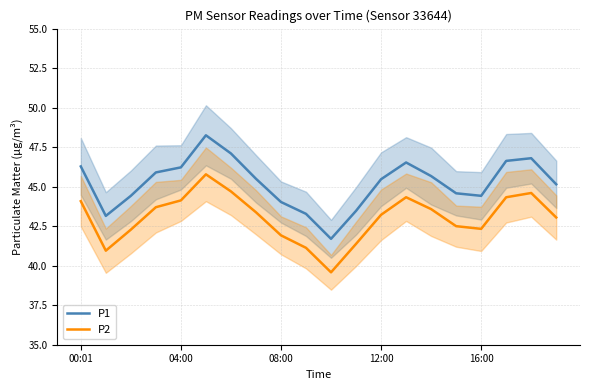

The value of P1 at 19 is 45.1. True or false?

True